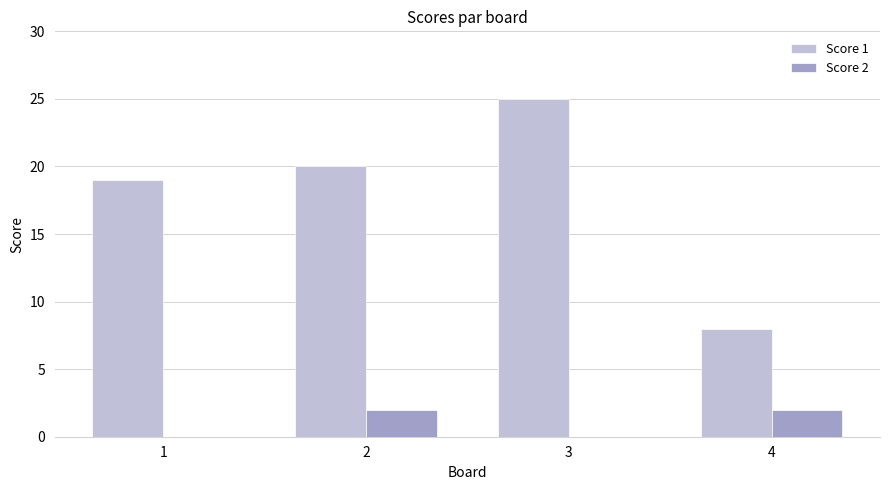

What is the highest value of the Score 2 series?

2